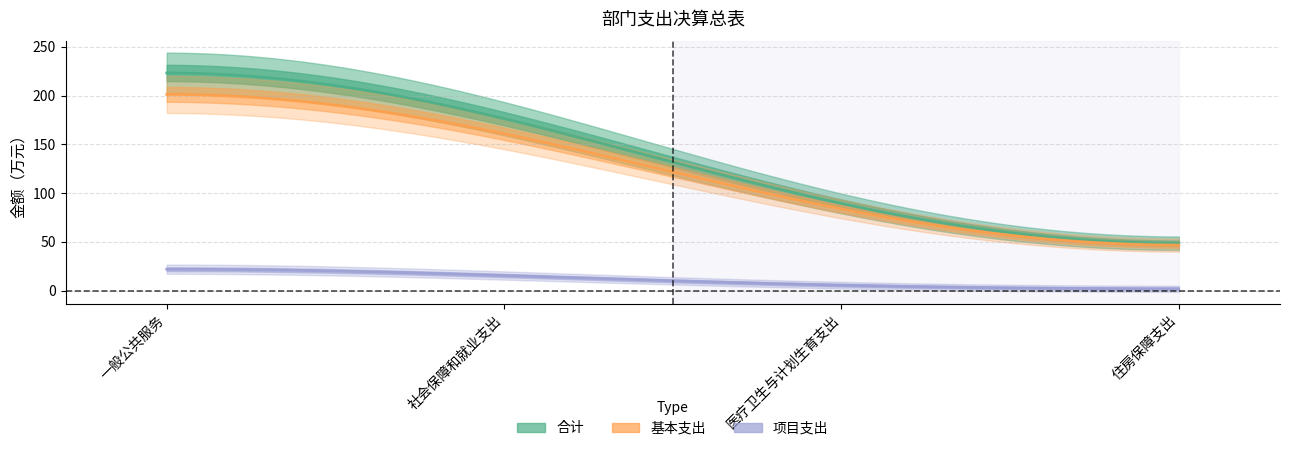

Which series has the largest total across all categories?

合计